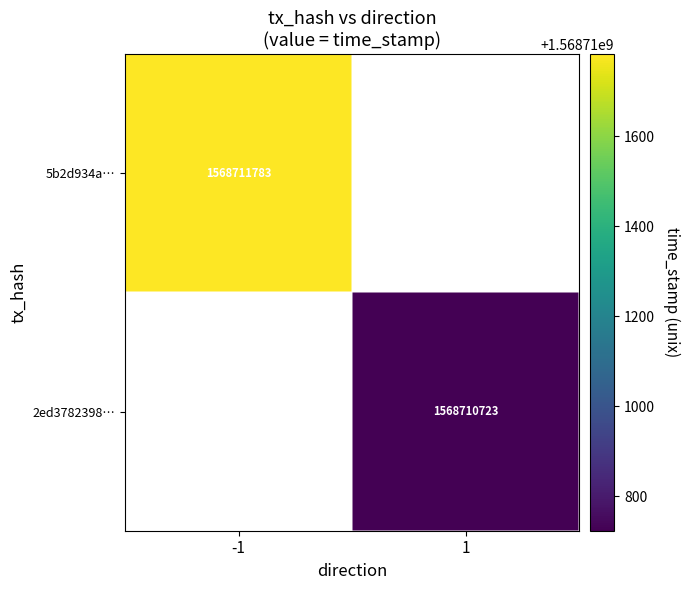

Is the value of 2ed3782398… at 1 greater than the value of 5b2d934a… at -1?

No